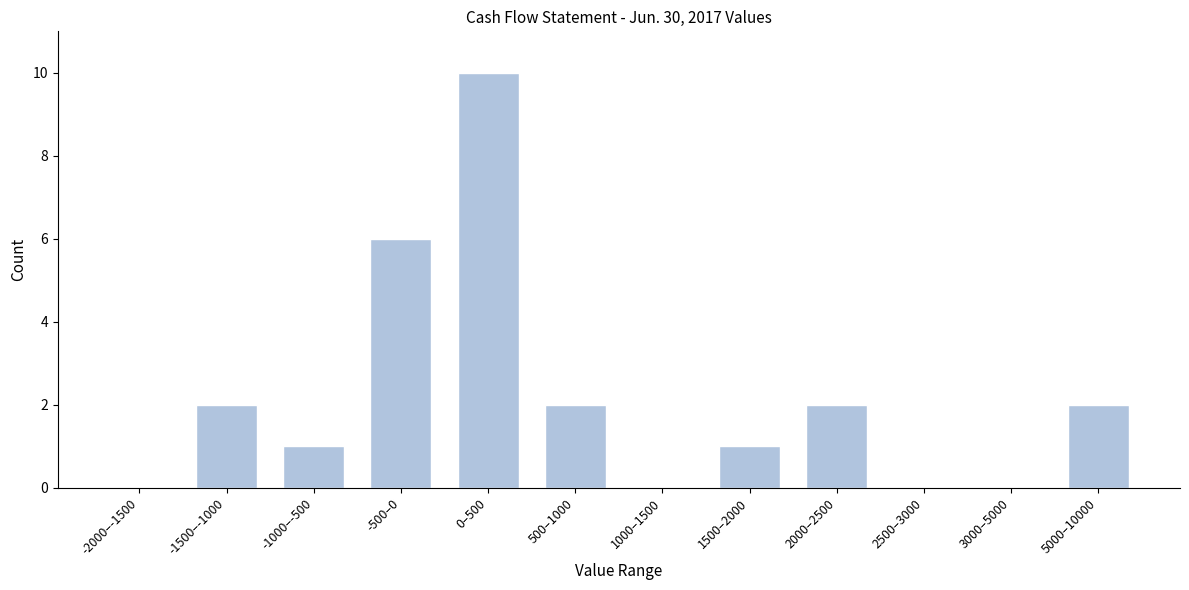

Reading left to right, extract all data points from this chart.

-2000–-1500=0	-1500–-1000=2	-1000–-500=1	-500–0=6	0–500=10	500–1000=2	1000–1500=0	1500–2000=1	2000–2500=2	2500–3000=0	3000–5000=0	5000–10000=2